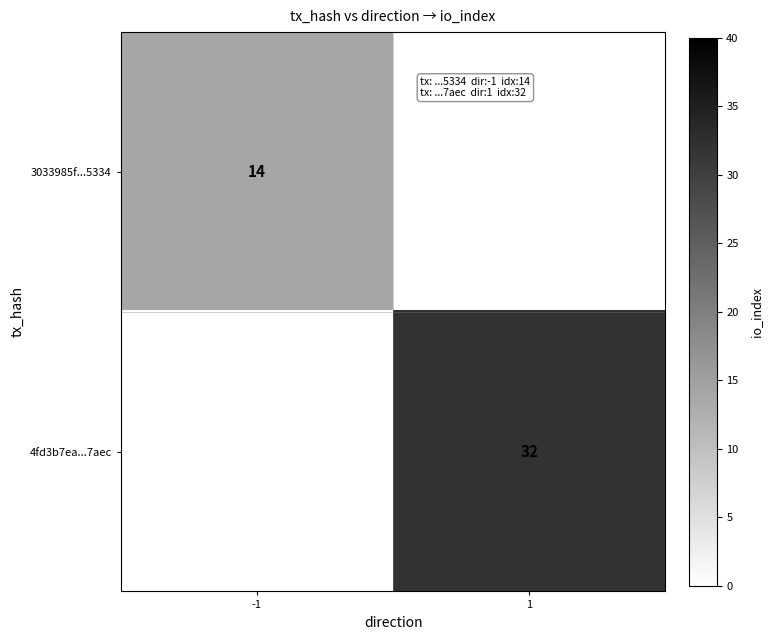

At how many categories does at least one series exceed 21?

1